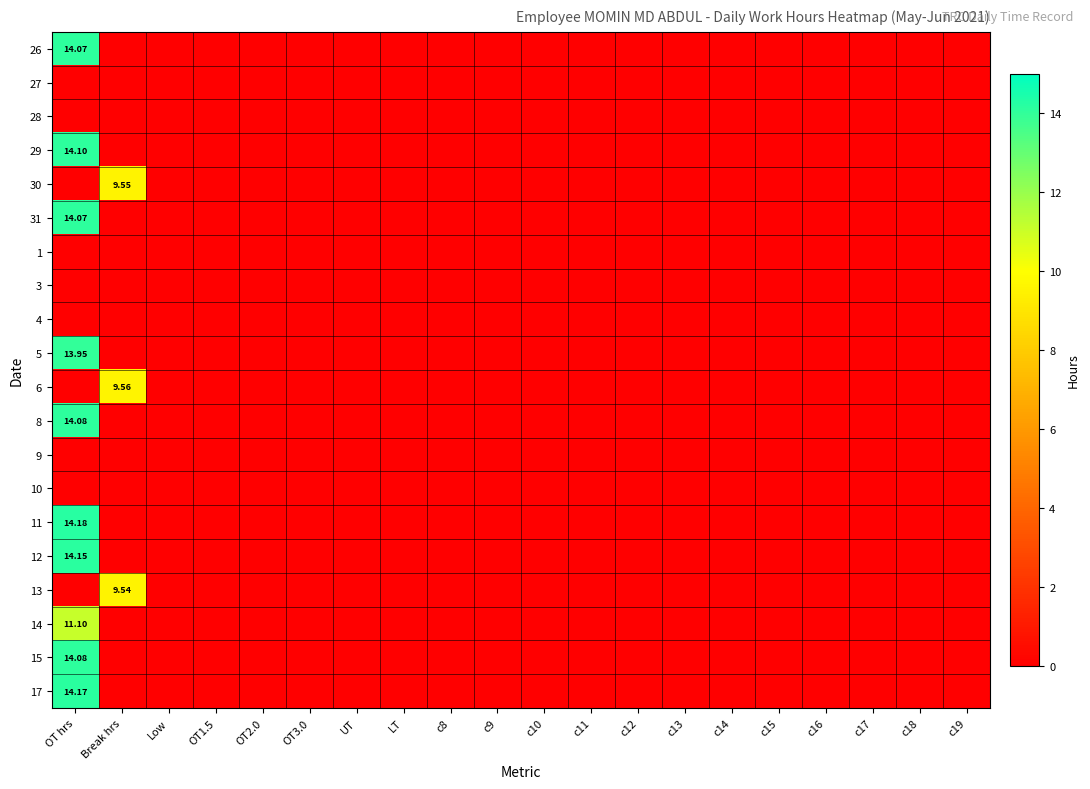

The value of 28 at c13 is 0.0. True or false?

True